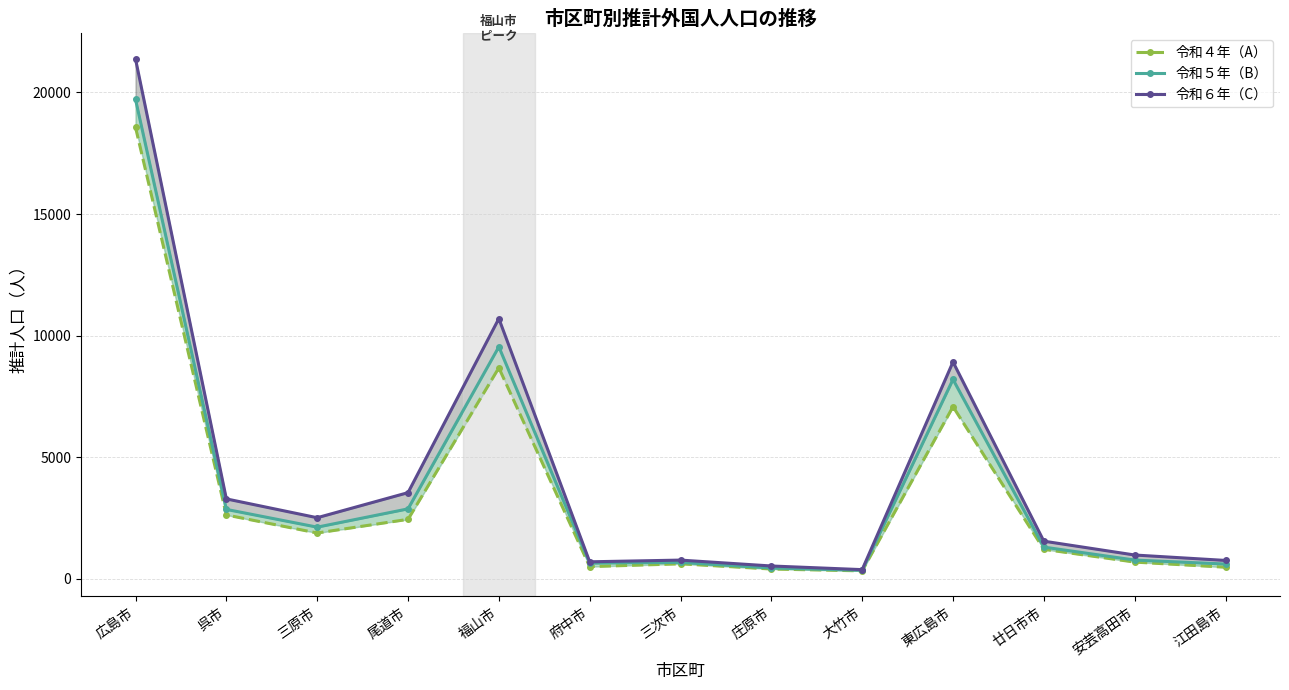

Which category has the highest value across all series?

広島市